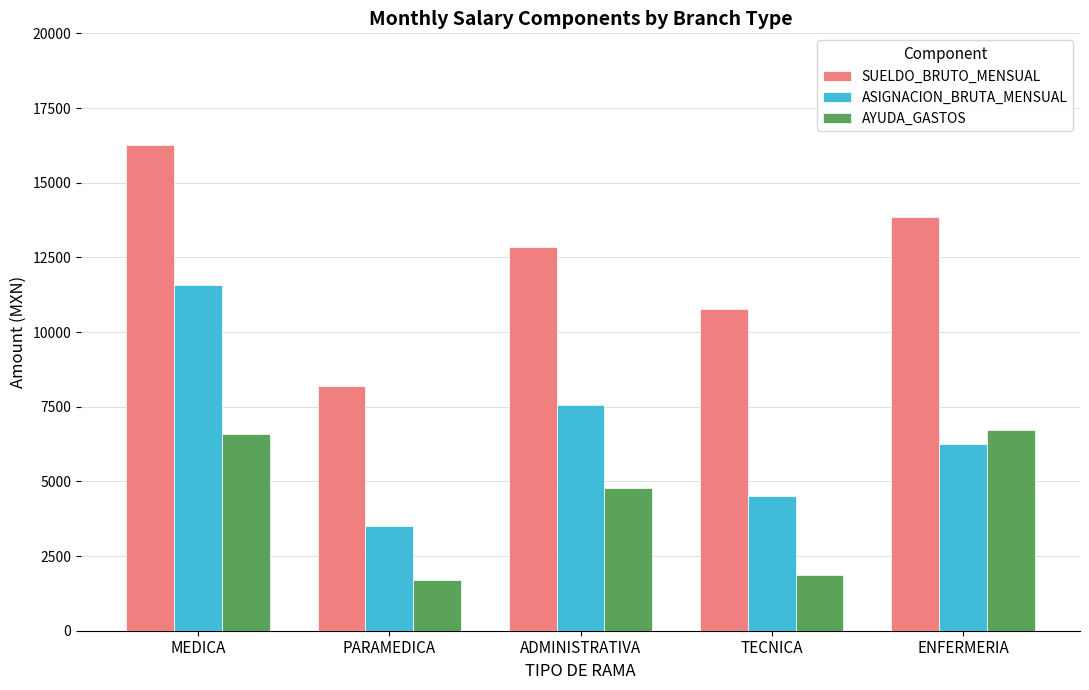

Reading right to left, what are all the values shown in this chart?

SUELDO_BRUTO_MENSUAL: ENFERMERIA=13848	TECNICA=10785	ADMINISTRATIVA=12855	PARAMEDICA=8179	MEDICA=16272
ASIGNACION_BRUTA_MENSUAL: ENFERMERIA=6253	TECNICA=4511	ADMINISTRATIVA=7556	PARAMEDICA=3511	MEDICA=11588
AYUDA_GASTOS: ENFERMERIA=6719	TECNICA=1854	ADMINISTRATIVA=4763	PARAMEDICA=1689	MEDICA=6576